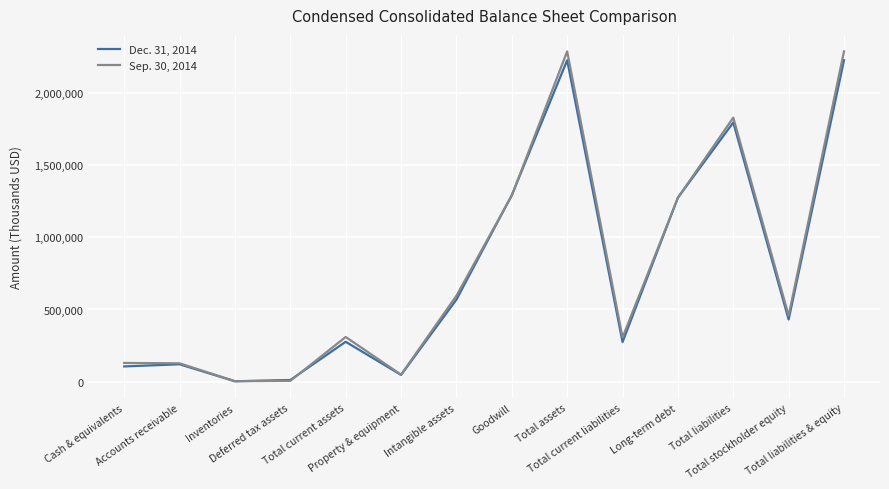

Which series has the largest range (max minus min)?

Sep. 30, 2014